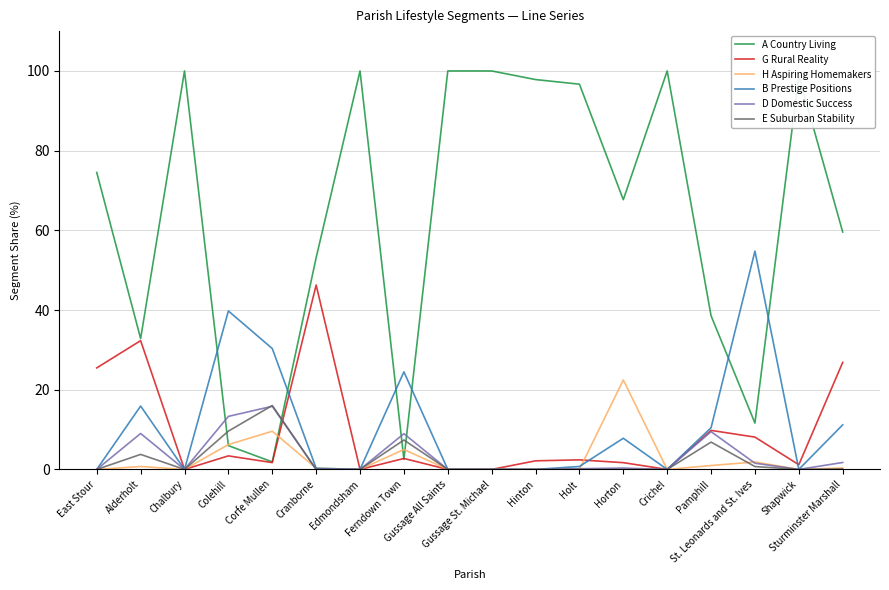

Which series has the largest total across all categories?

A Country Living